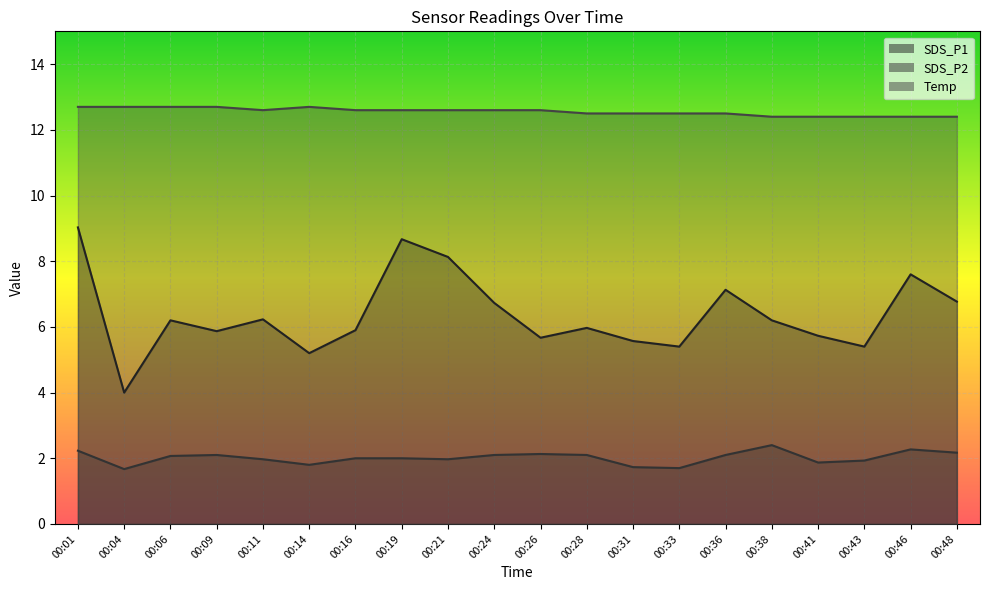

Is the value of SDS_P2 at 00:36 greater than the value of SDS_P1 at 00:43?

No